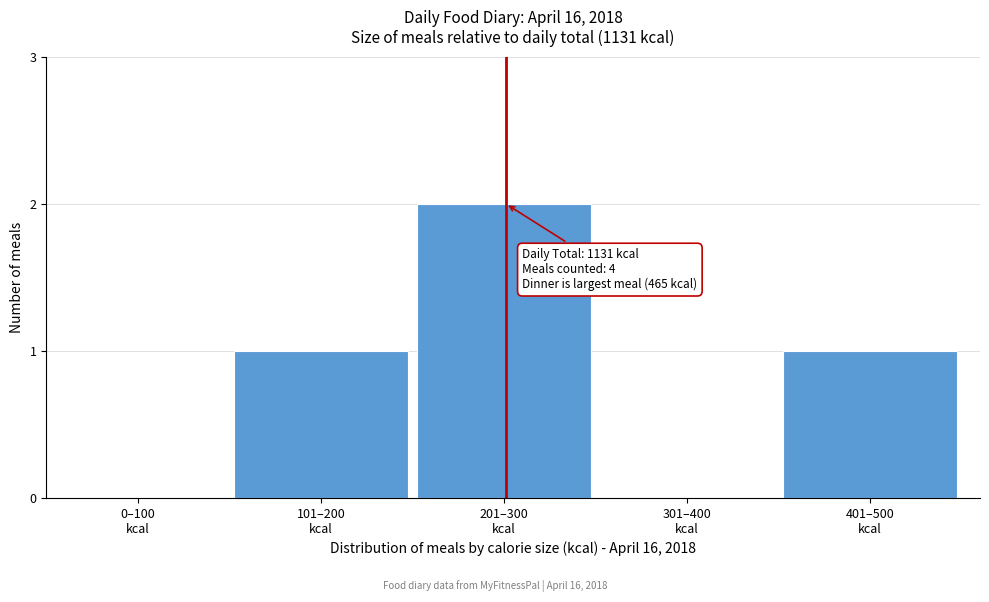

What is the sum of all values?

4